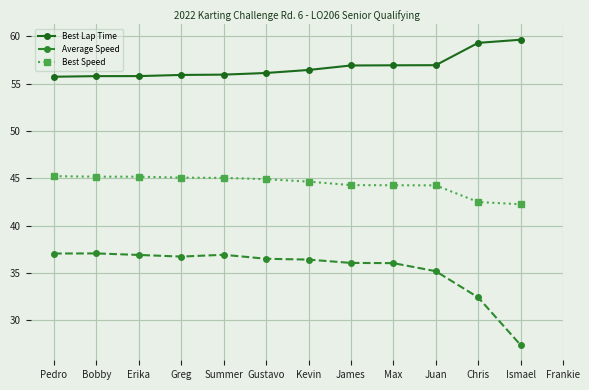

Which series has the largest total across all categories?

Best Lap Time